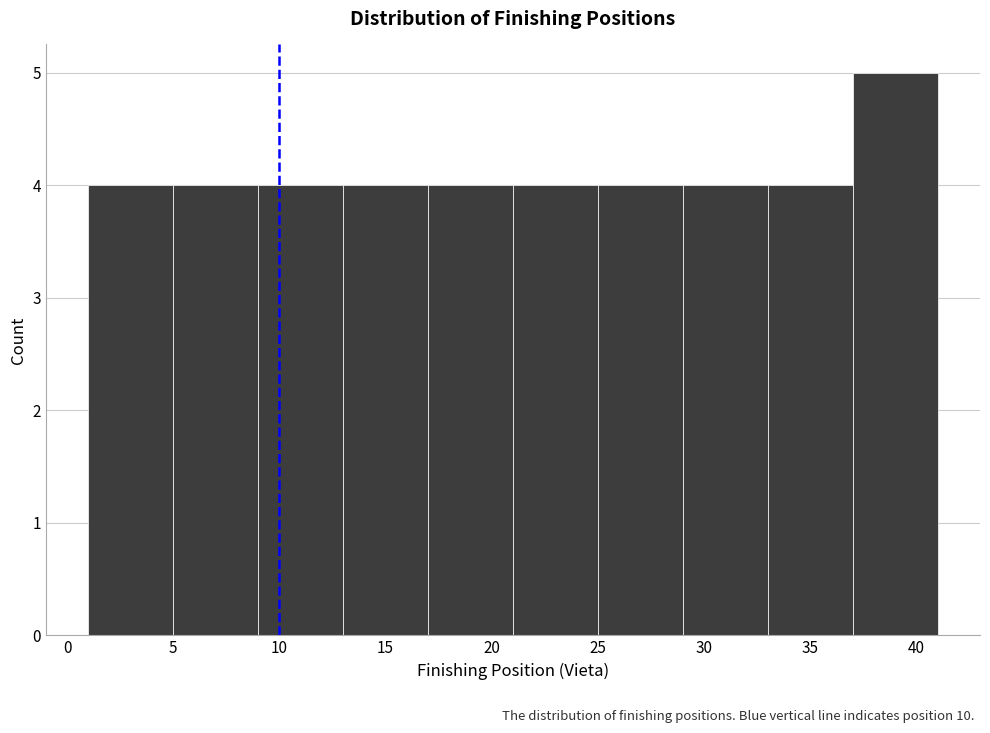

Reading left to right, transcribe this chart: for each bar, give the range it covers on the x-axis and its height. The values are not printed on the chart, so give them approximately, as read against the axis.

1 to 5: 4
5 to 9: 4
9 to 13: 4
13 to 17: 4
17 to 21: 4
21 to 25: 4
25 to 29: 4
29 to 33: 4
33 to 37: 4
37 to 41: 5